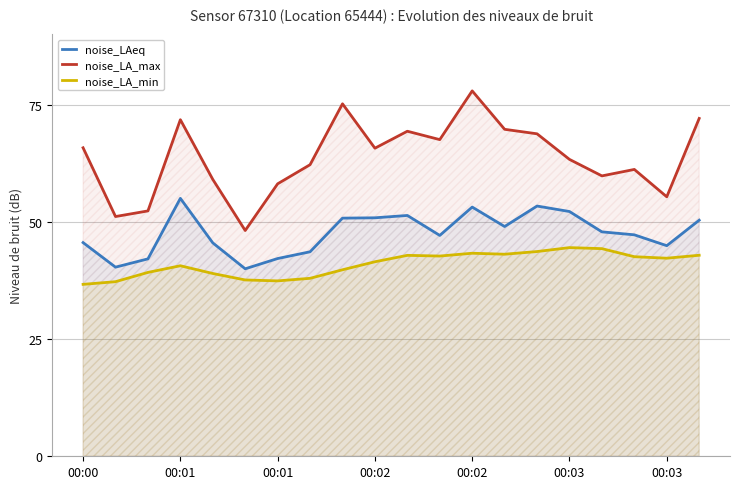

What is the difference between the maximum and minimum values in the noise_LA_max series?

29.8